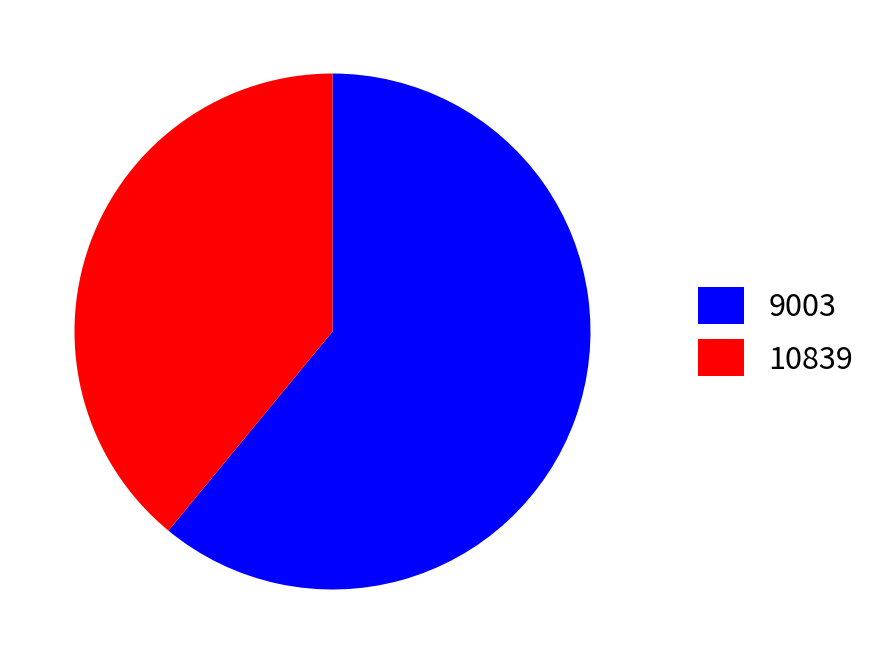

What is the smallest slice in the pie chart?

10839